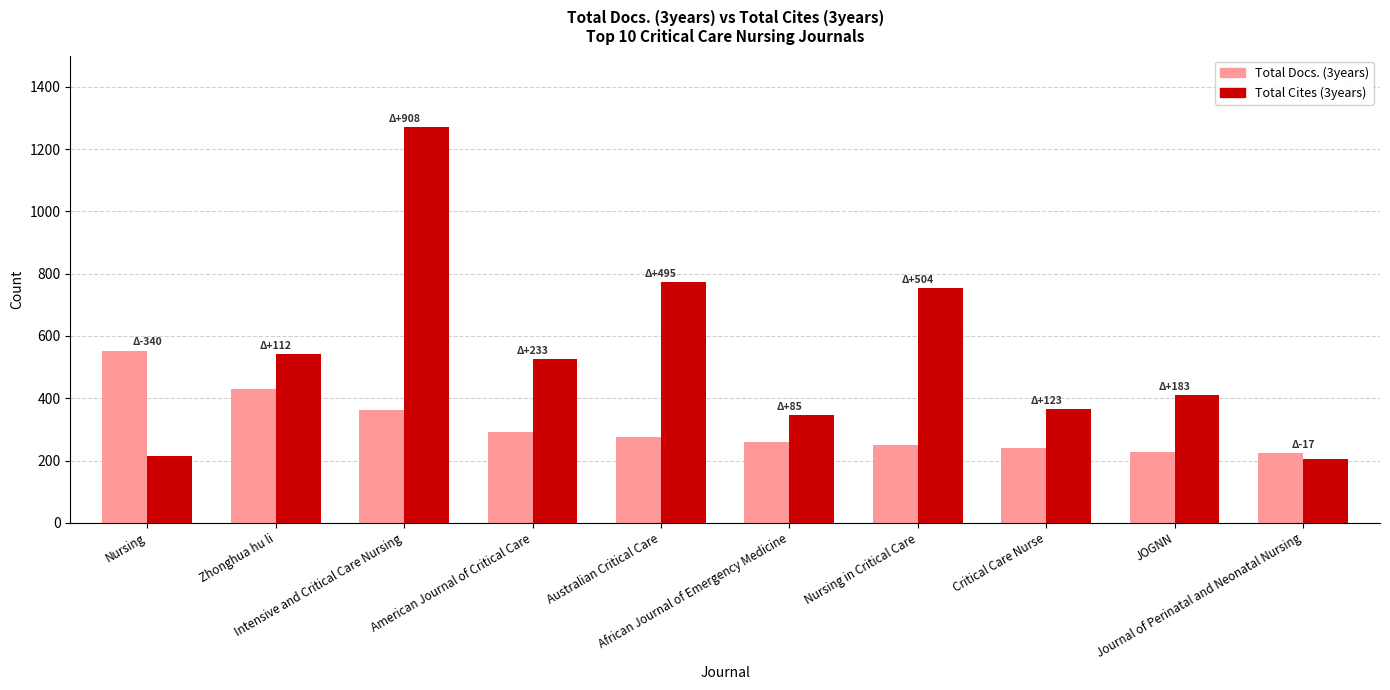

How many bars are there in total?

20